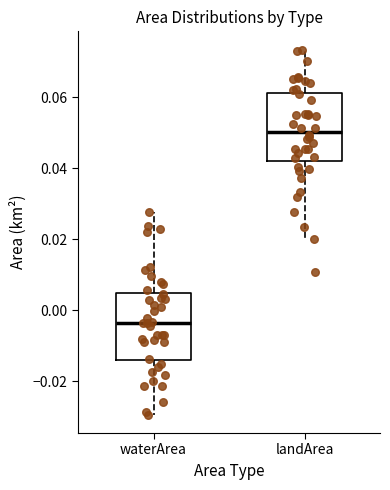

Reading left to right, read every box against the y-axis: the position of its median line, the range the box covers, and the ends of its whiskers. The values are not printed on the chart, so give them approximately, as read against the axis.

waterArea: median -0.004, box -0.014 to 0.004, whiskers -0.030 to 0.028
landArea: median 0.050, box 0.042 to 0.062, whiskers 0.020 to 0.074